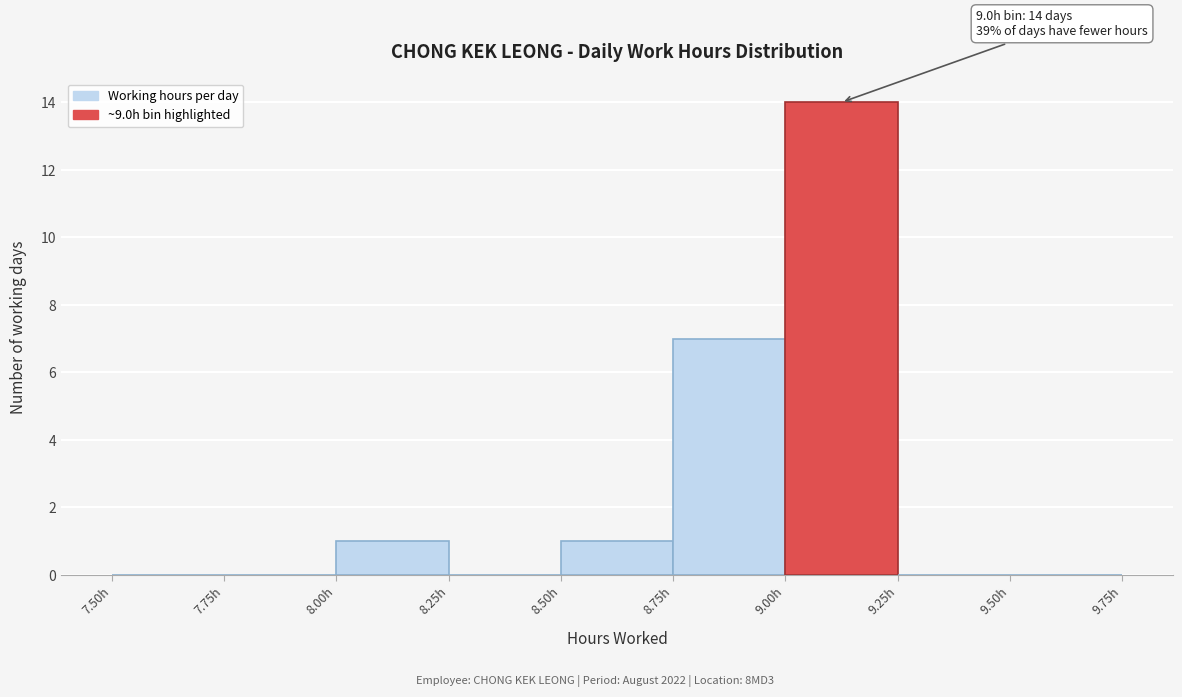

Over which range of the x-axis is the bar tallest?

9.00 to 9.25